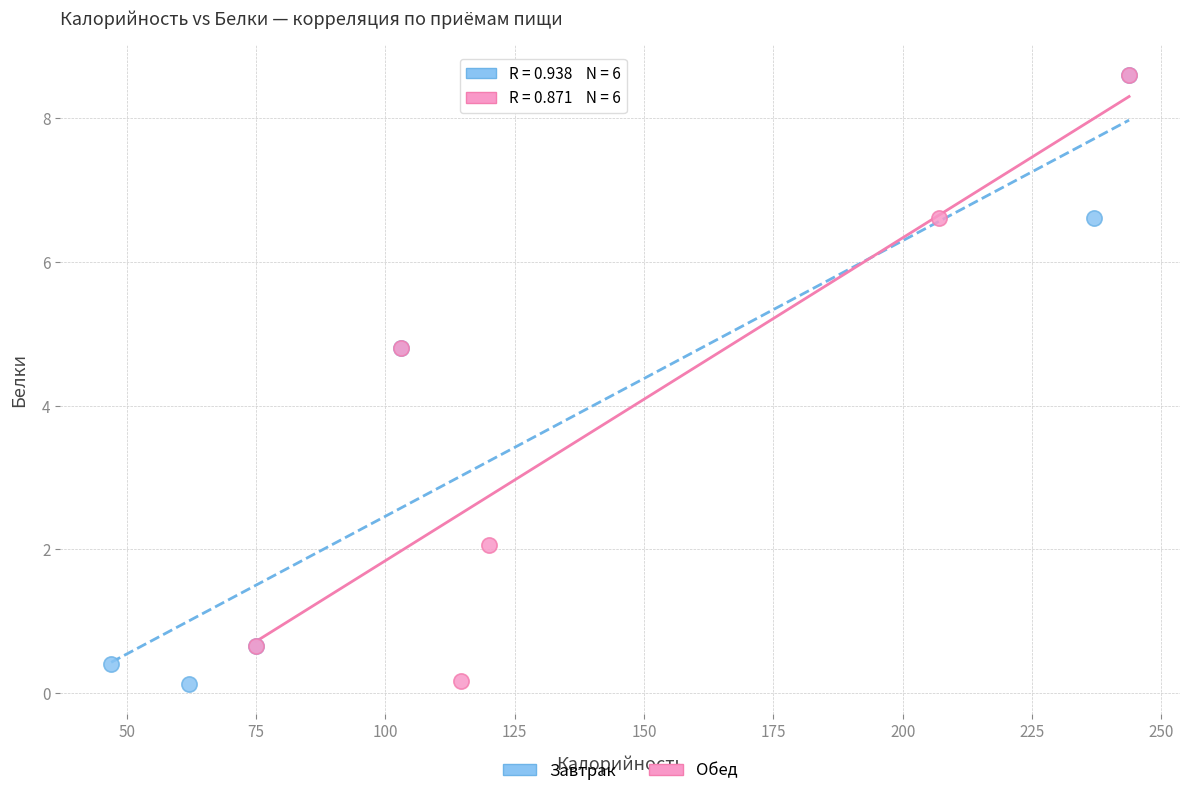

What are all the series names shown in the legend?

Завтрак, Обед